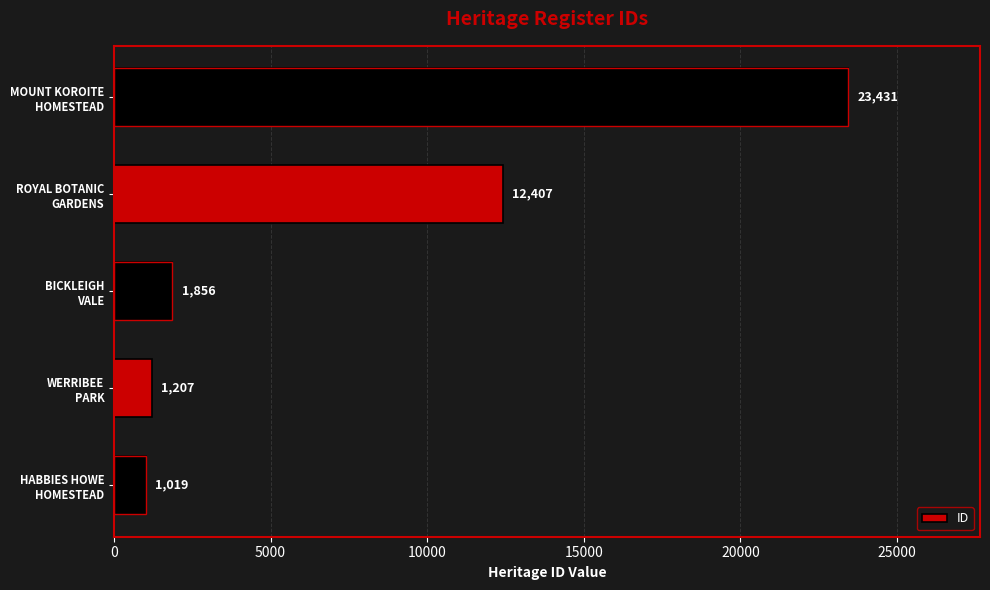

What is the maximum value shown in the chart?

23431